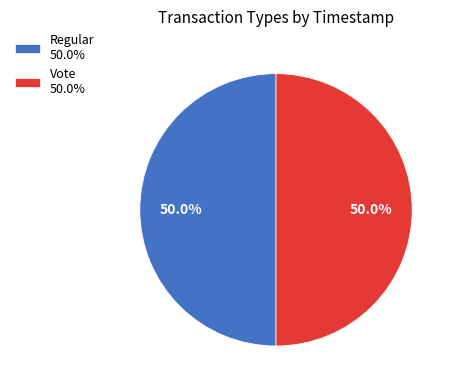

To the nearest percent, what is the average slice percentage?

50%